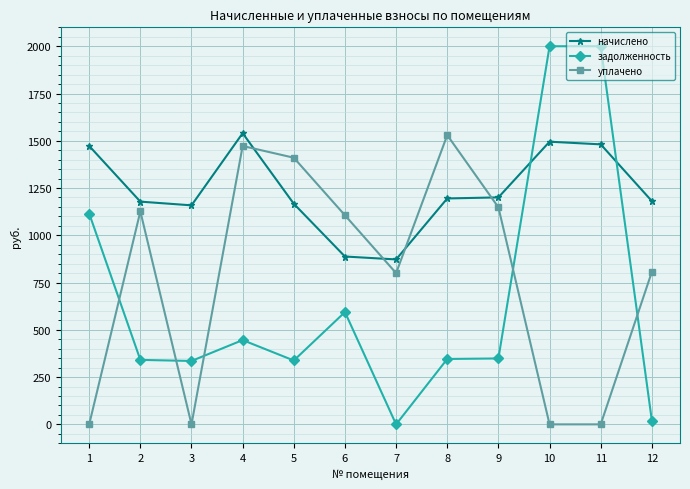

Which series has the largest range (max minus min)?

задолженность